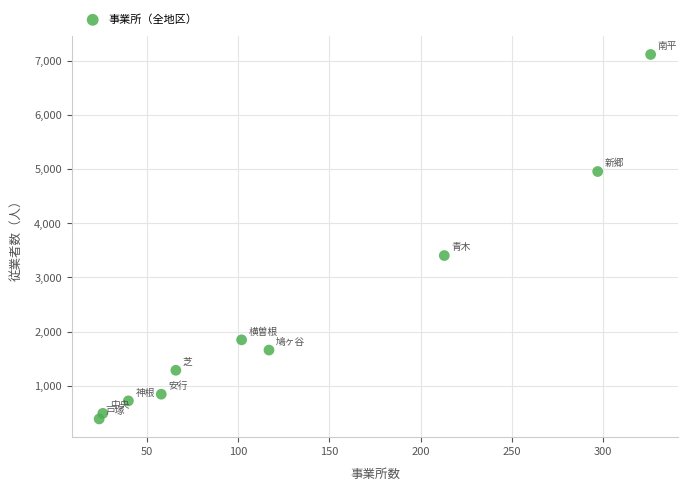

What Y value in the scatter plot is closest to 3753?

3405